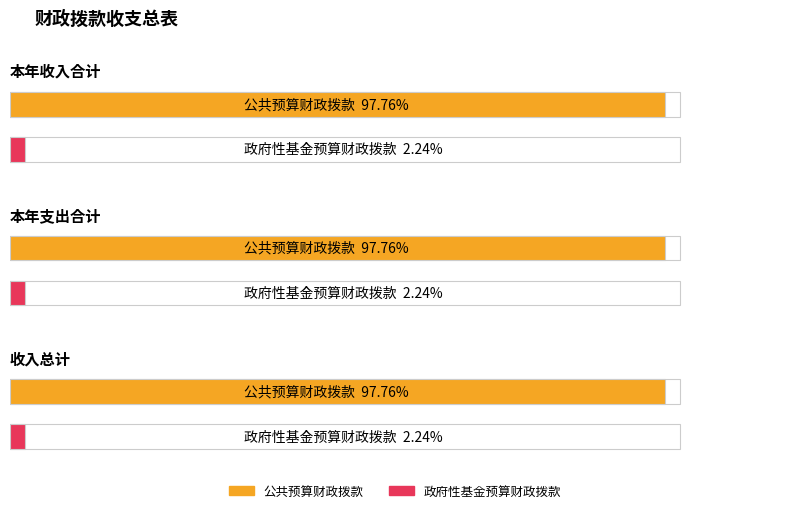

Rank the series by their average value, from lowest to highest.

政府性基金预算财政拨款, 公共预算财政拨款